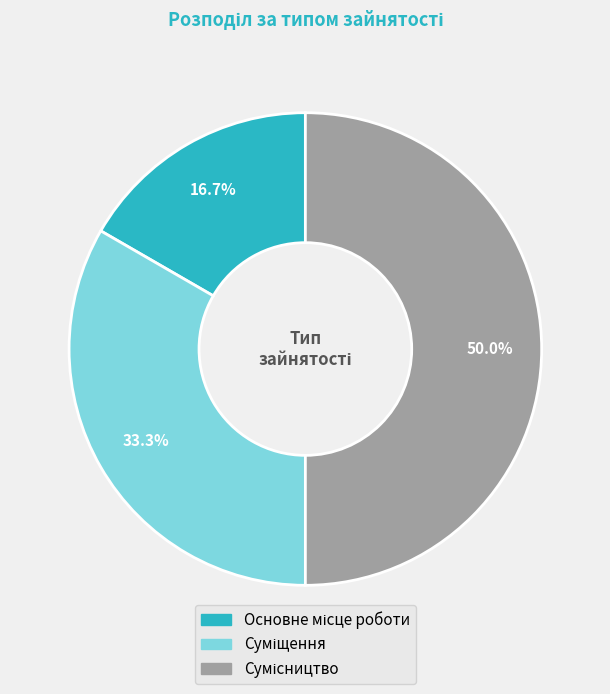

Approximately how many times larger is the value at Сумісництво compared to Суміщення?

1.5